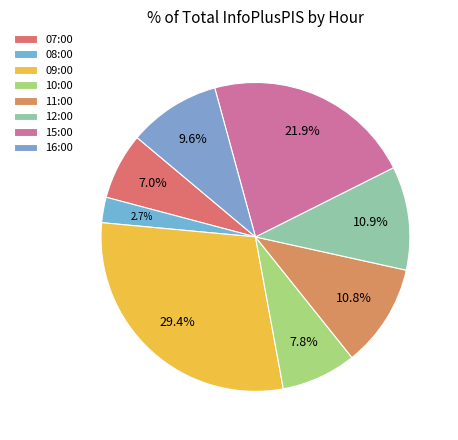

The 09:00 slice represents 17% of the pie. True or false?

False